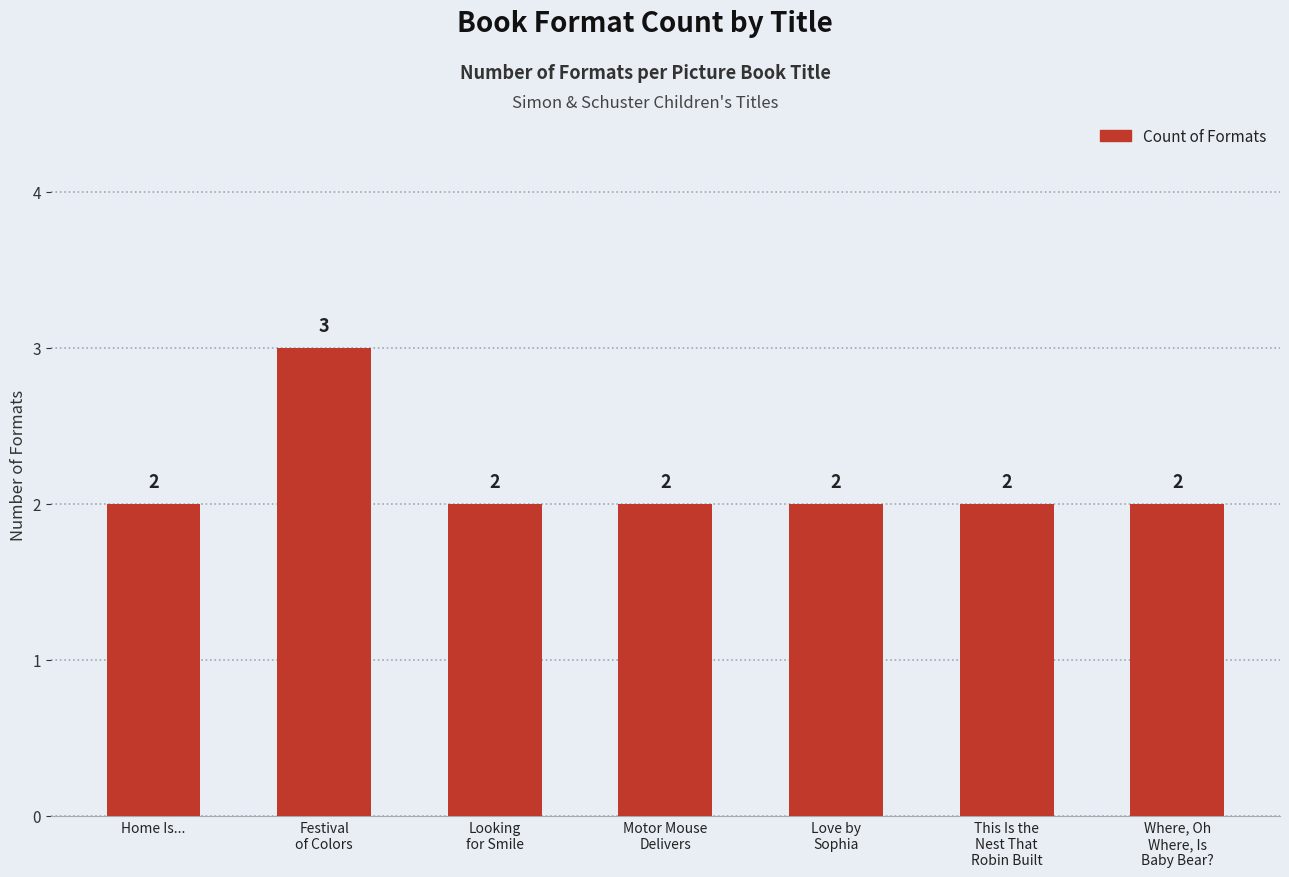

What is the greatest value displayed?

3